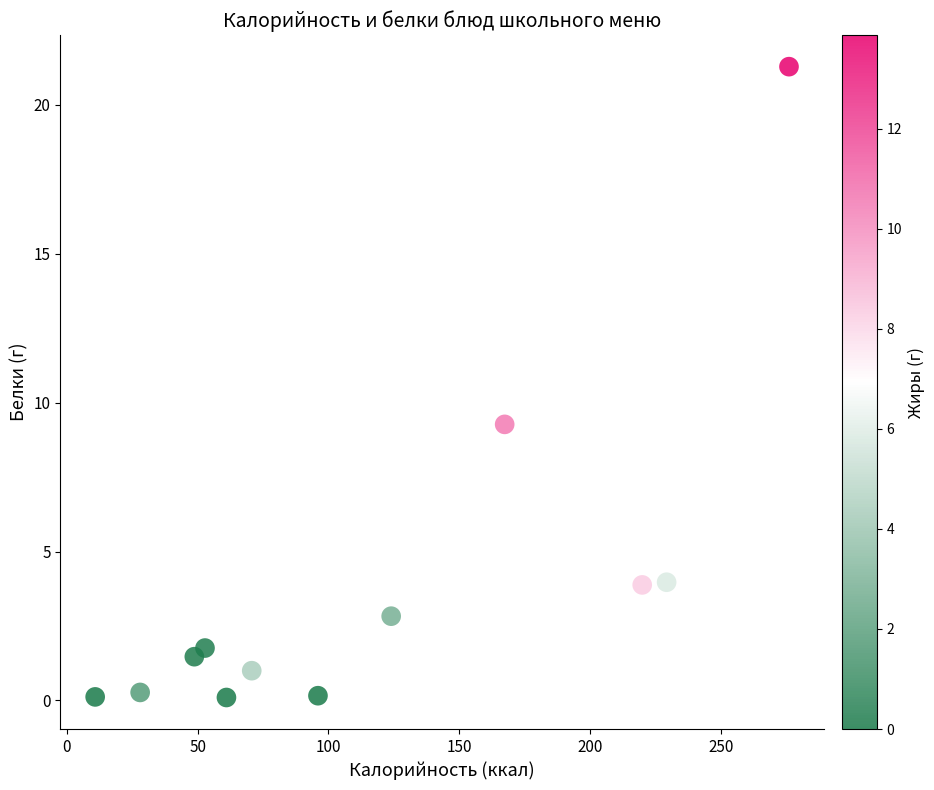

What is the average Y value?

3.8